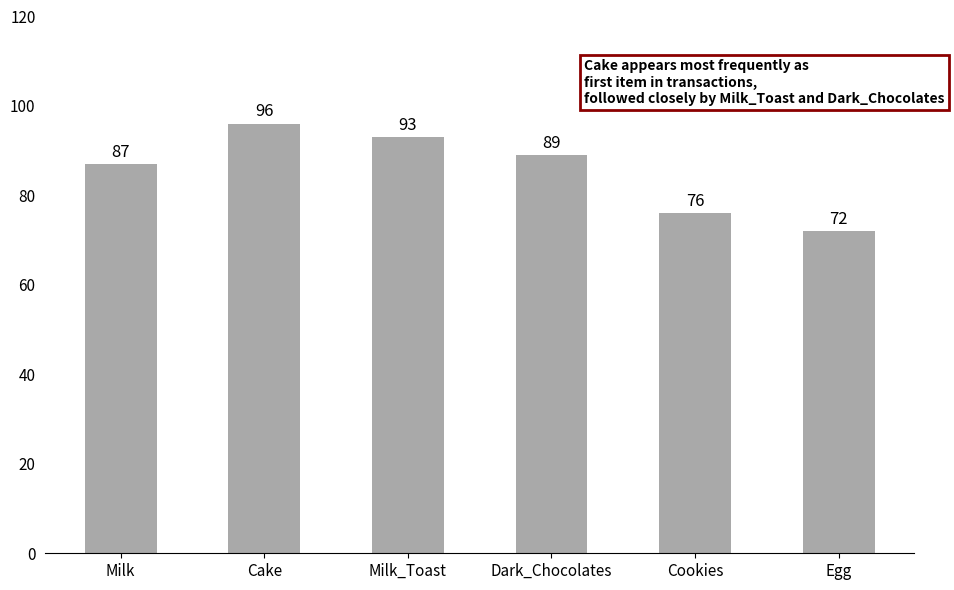

How many distinct data groups are displayed?

1